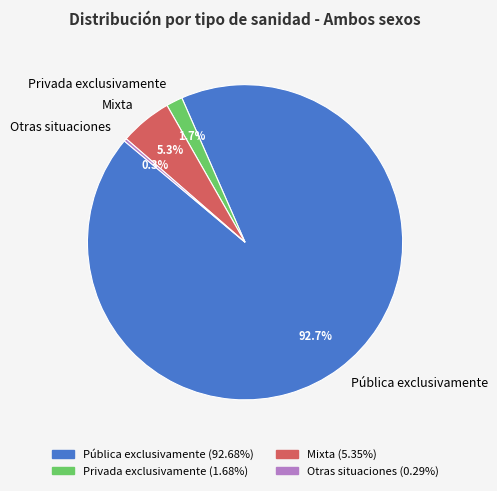

Which slice represents more than half of the pie?

Pública exclusivamente